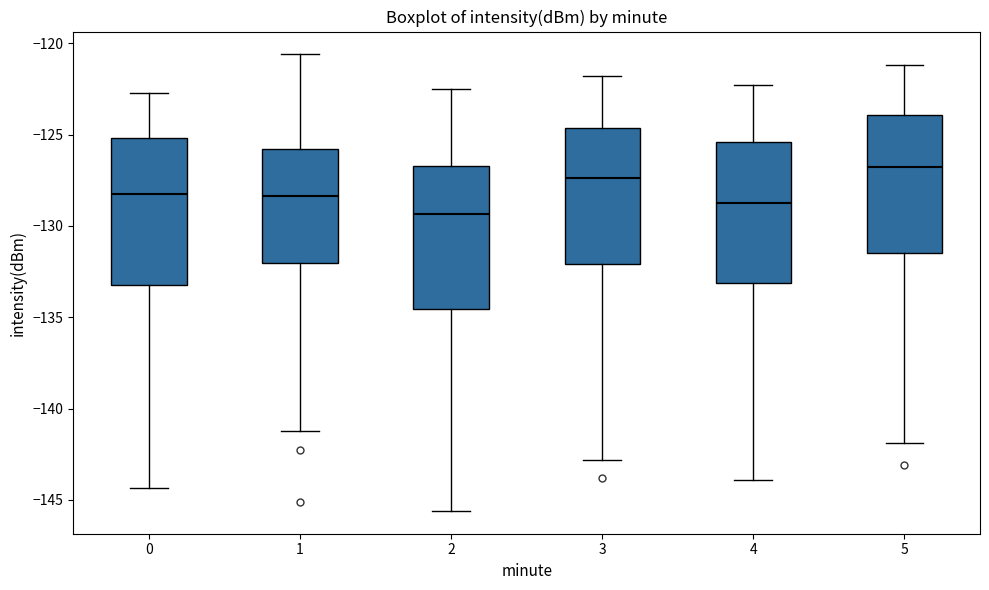

Reading left to right, transcribe this box plot: for each box, give where its median line is, the range the box spans, and where its two whiskers end, as read against the y-axis. The values are not printed on the chart, so give them approximately, as read against the axis.

0: median -128.5, box -133.0 to -125.0, whiskers -144.5 to -122.5
1: median -128.5, box -132.0 to -126.0, whiskers -141.0 to -120.5
2: median -129.5, box -134.5 to -126.5, whiskers -145.5 to -122.5
3: median -127.5, box -132.0 to -124.5, whiskers -143.0 to -122.0
4: median -128.5, box -133.0 to -125.5, whiskers -144.0 to -122.5
5: median -126.5, box -131.5 to -124.0, whiskers -142.0 to -121.0